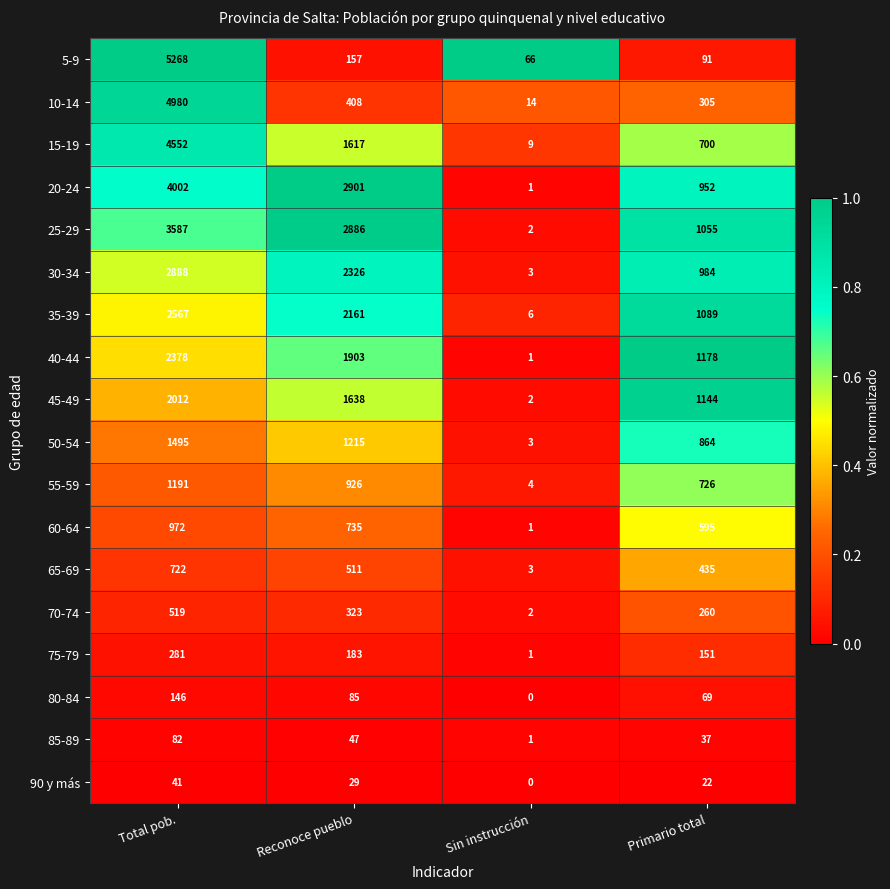

Which series has the largest total across all categories?

20-24